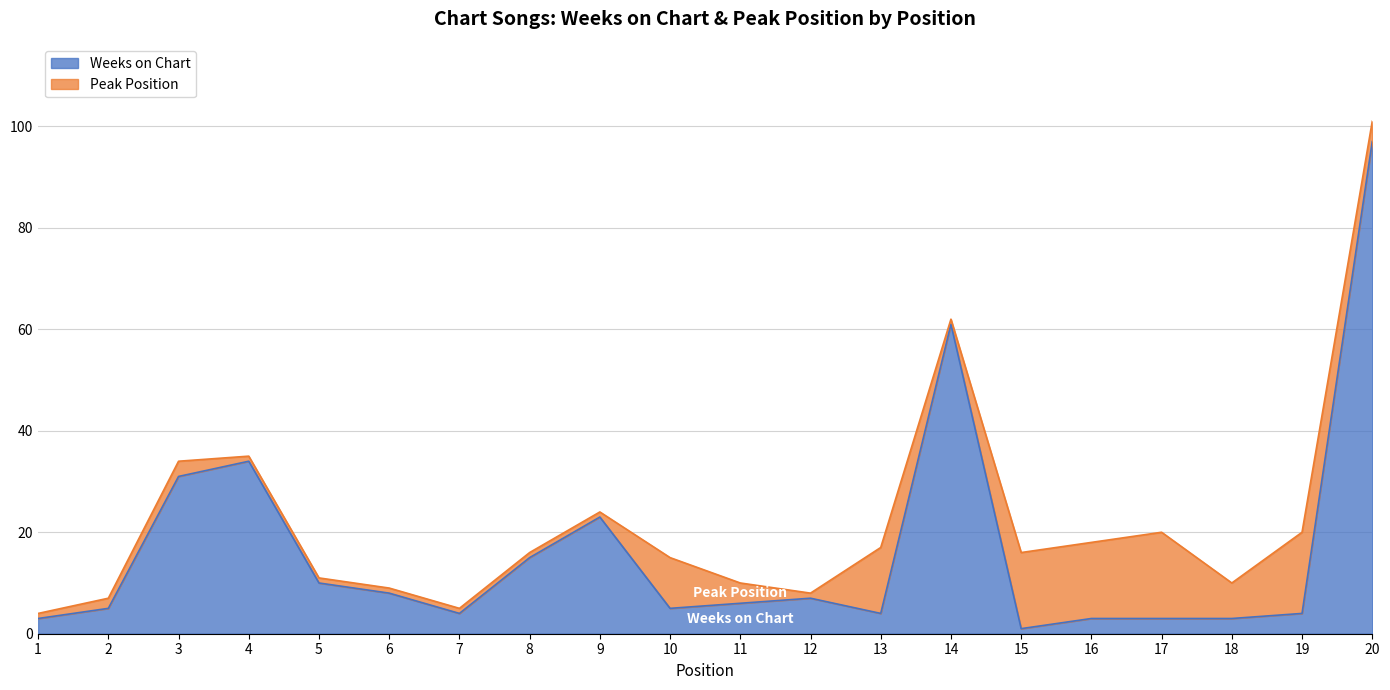

What is the change in value from 3 to 17?

-28